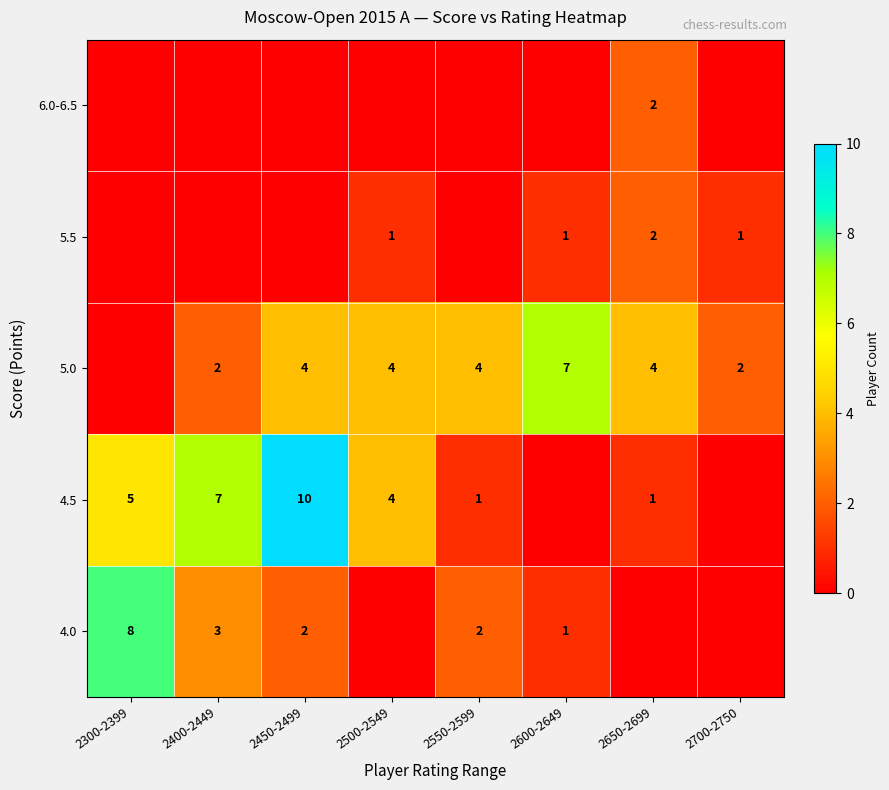

Is it true that 5.0 equals 4 at 2650-2699?

True